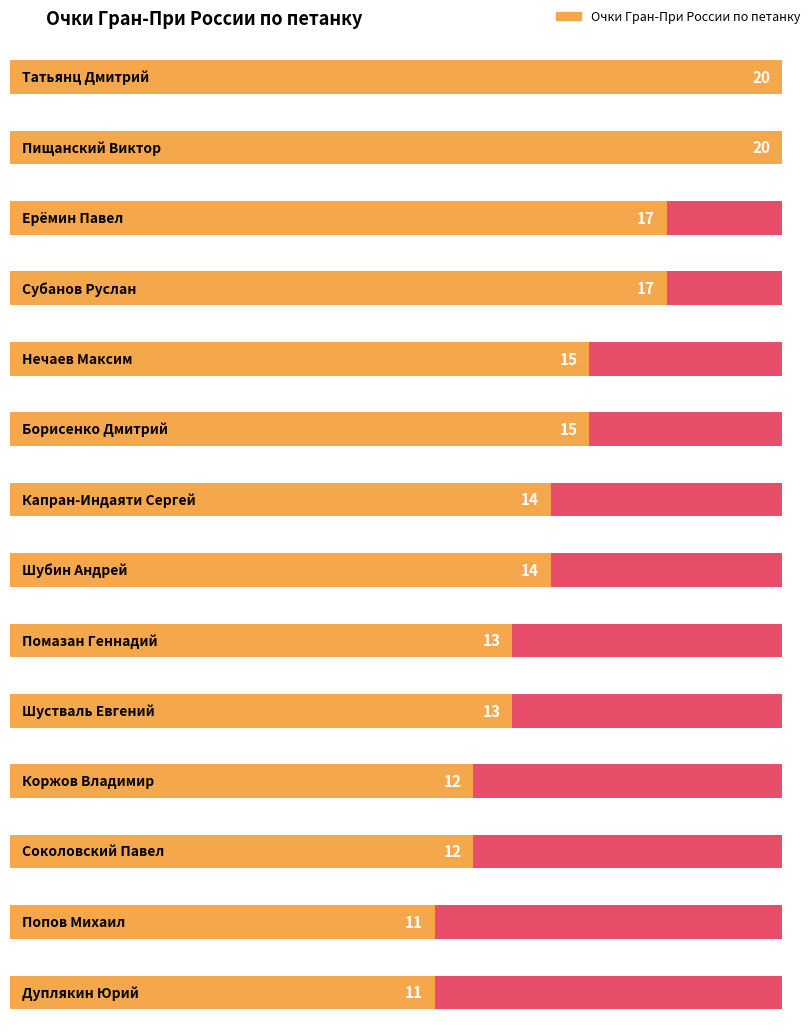

How many values are between 12 and 17?

10